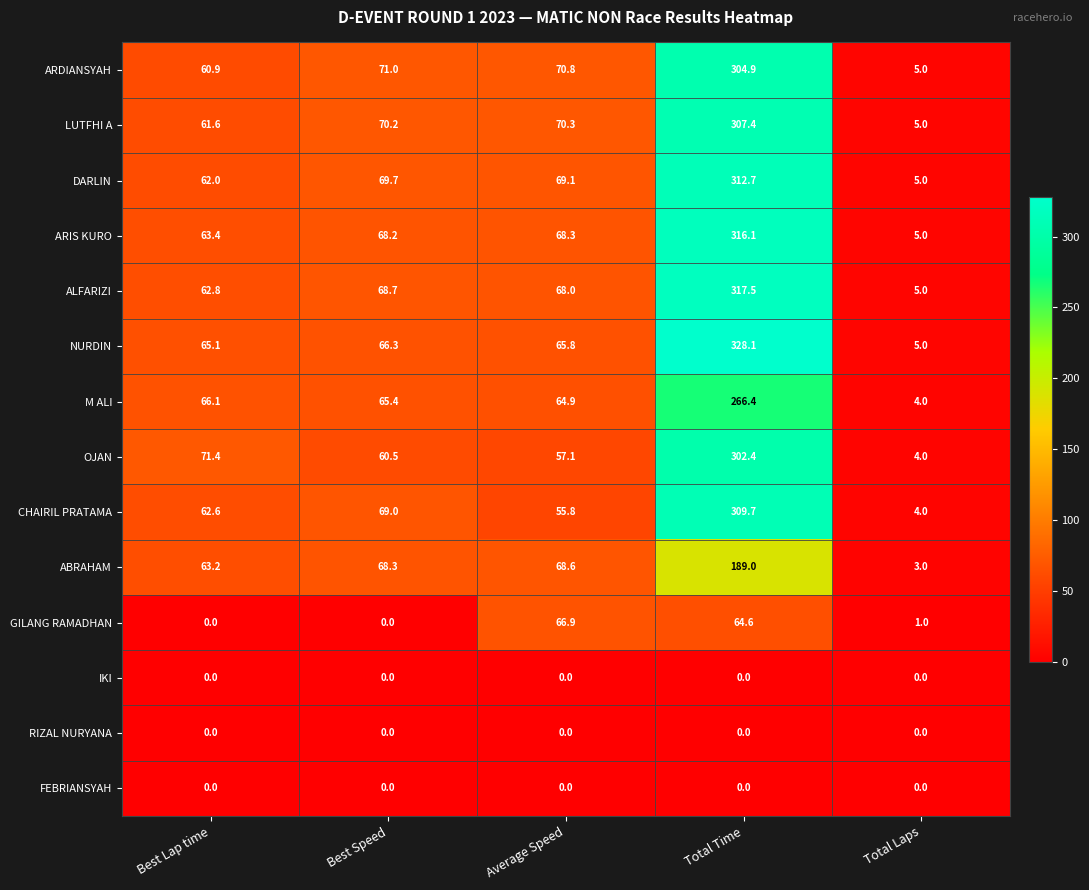

Is it true that NURDIN equals 328.1 at Total Time?

True